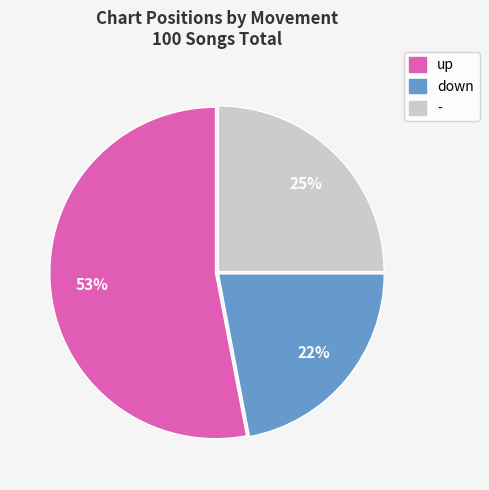

To the nearest percent, what percentage of the pie is up?

53%